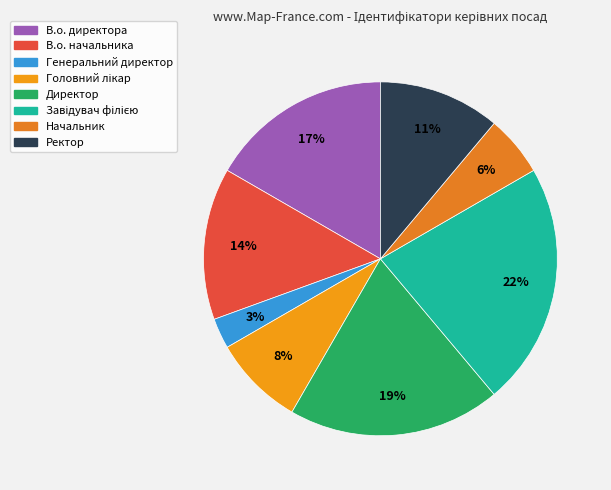

To the nearest percent, what is the average slice percentage?

12%